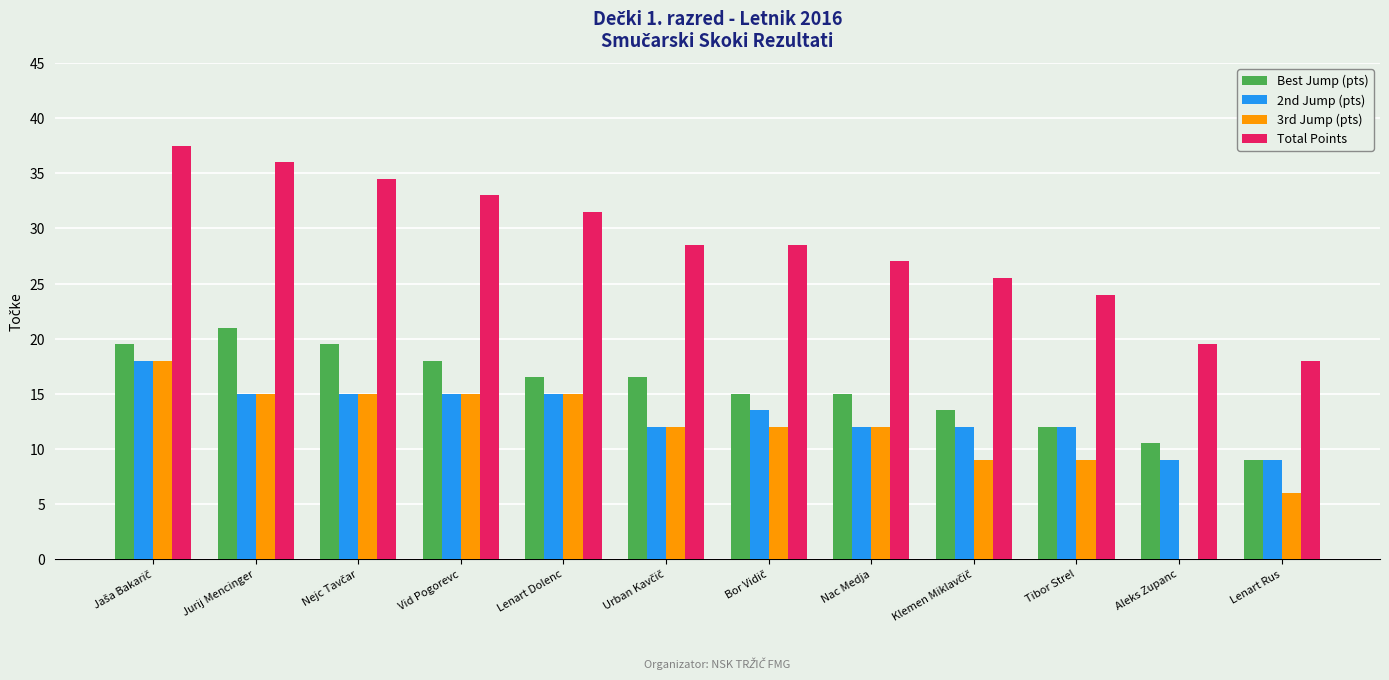

What is the highest value of the Total Points series?

37.5